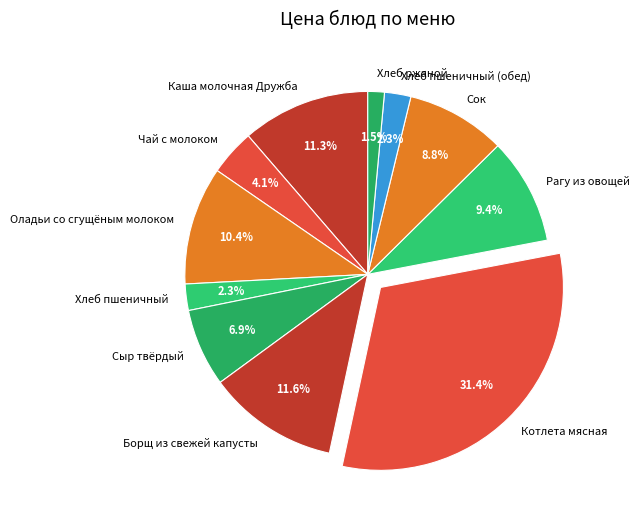

To the nearest percent, what is the difference between the largest and smallest slice percentages?

30%